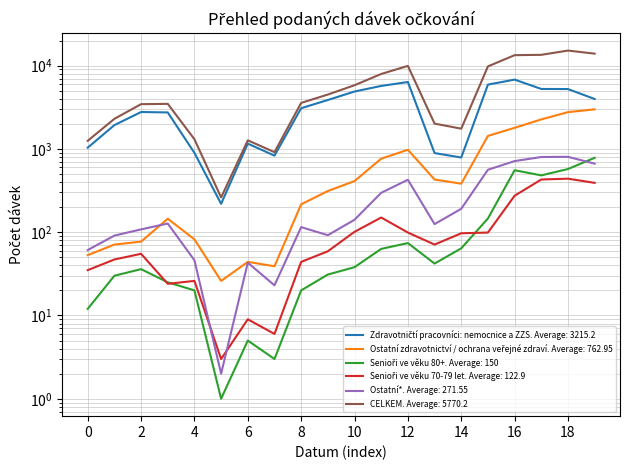

What is the highest value of the Senioři ve věku 70-79 let series?

439